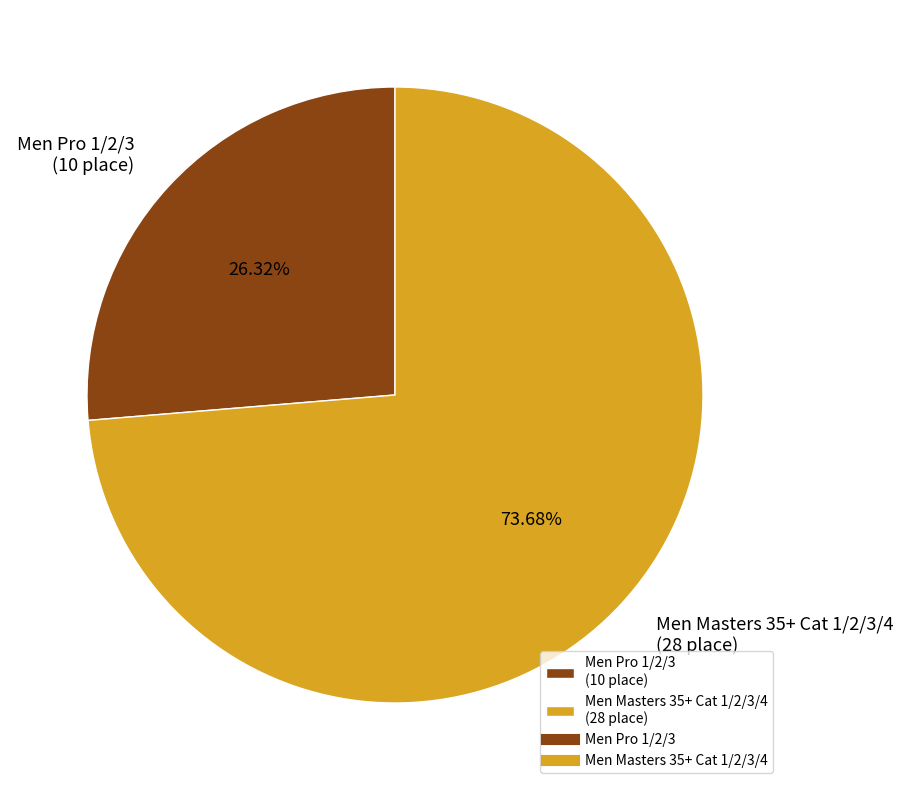

How many segments does this pie chart have?

2